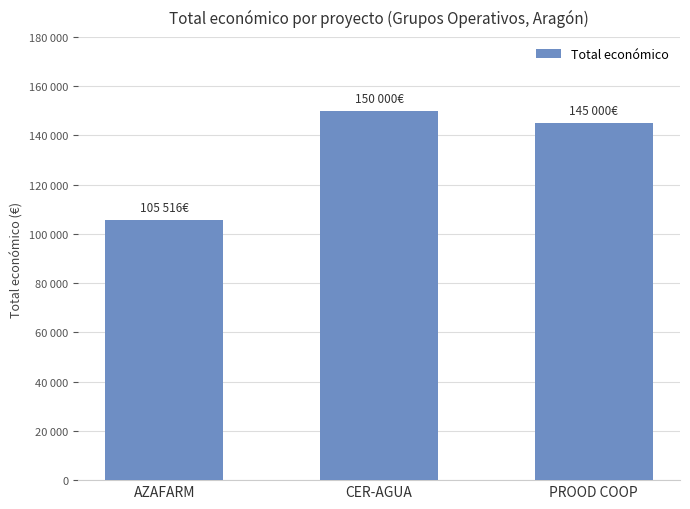

Which category has the lowest value across all series?

AZAFARM